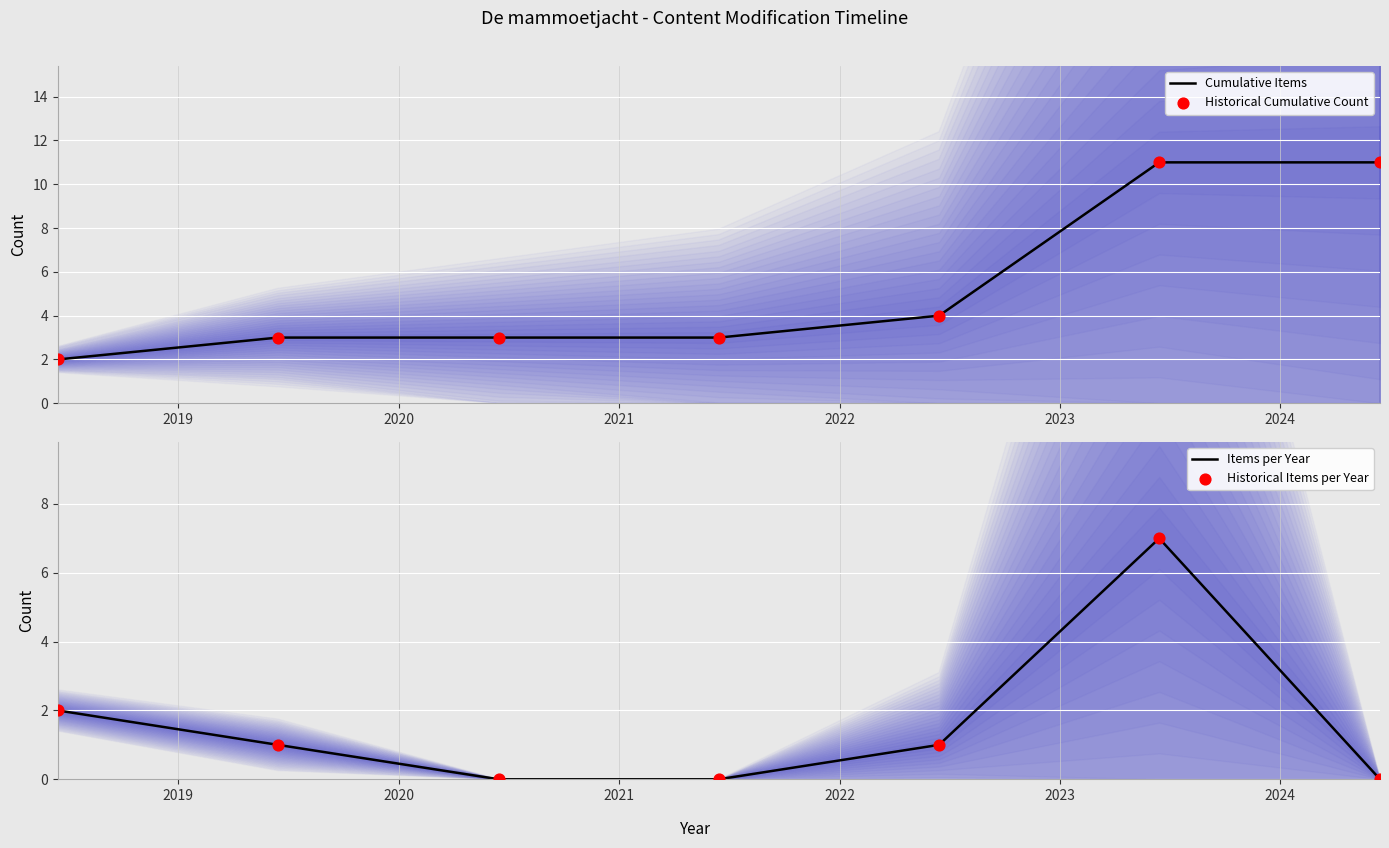

What are all the series names shown in the legend?

Cumulative Items, Historical Cumulative Count, Items per Year, Historical Items per Year